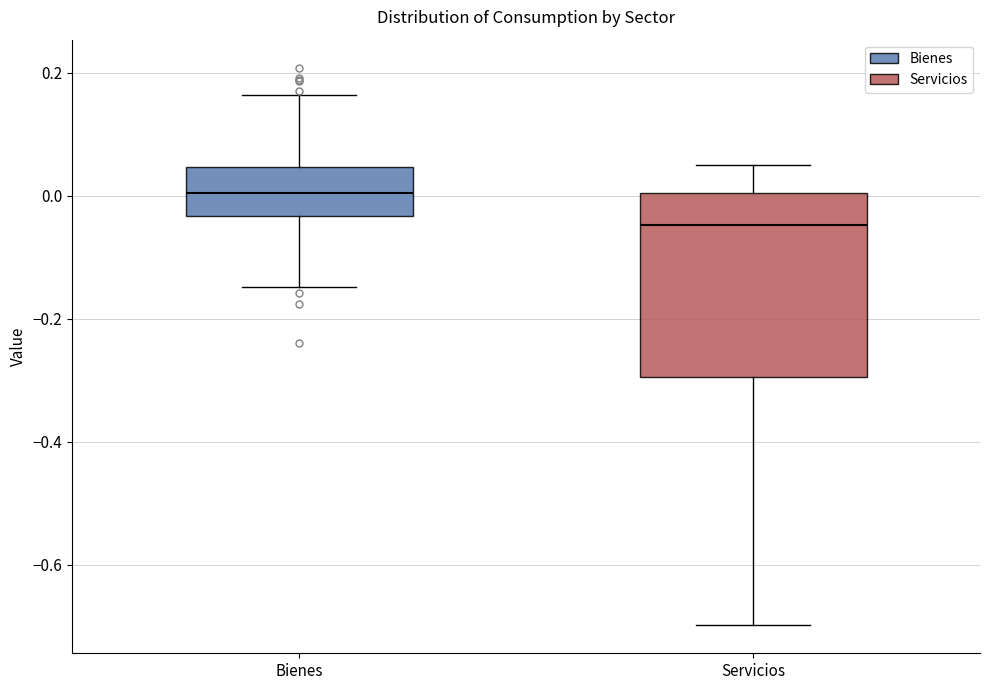

Where does the median line of the box for Servicios sit on the y-axis? The values are not printed on the chart, so give them approximately, as read against the axis.

-0.04